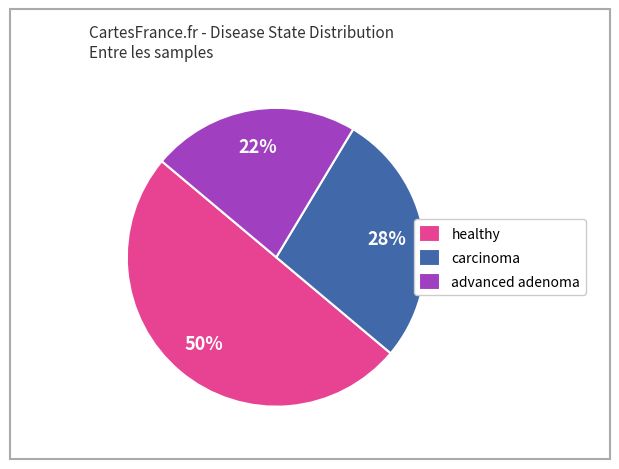

The carcinoma slice represents 17% of the pie. True or false?

False